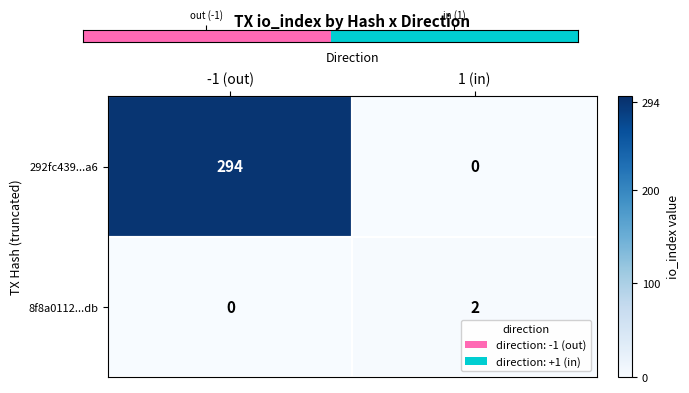

Where is 8f8a0112...db nearest to the value 1?

-1 (out)